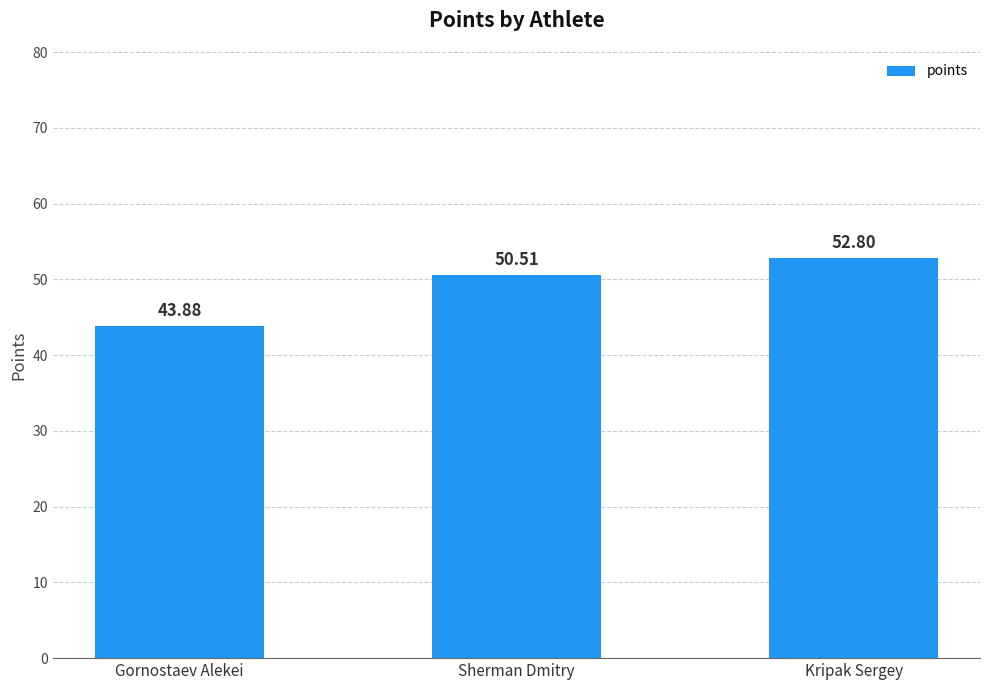

What is the value of the 2nd bar from the left?

50.5